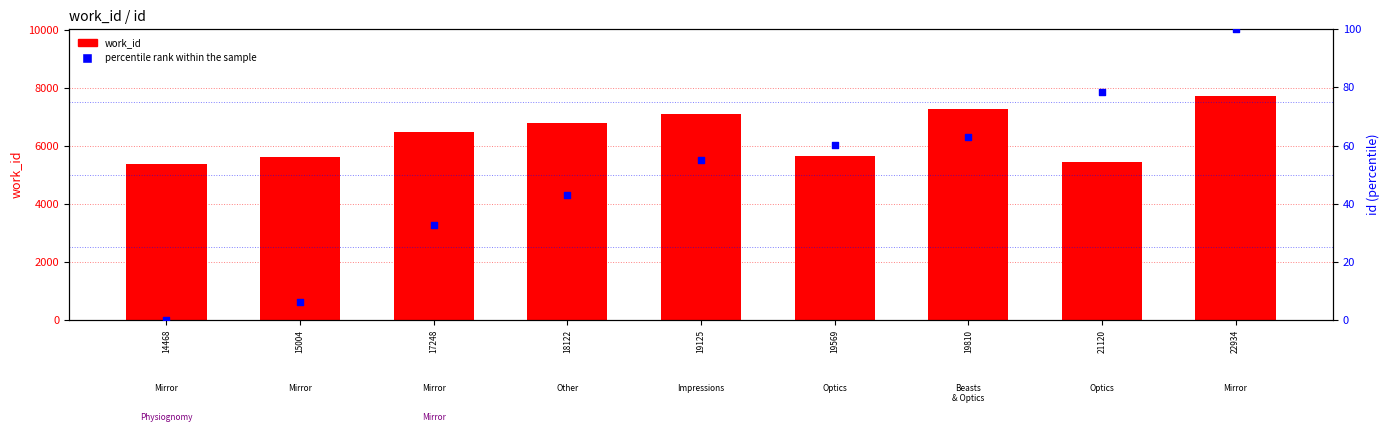

Which series has the largest total across all categories?

work_id